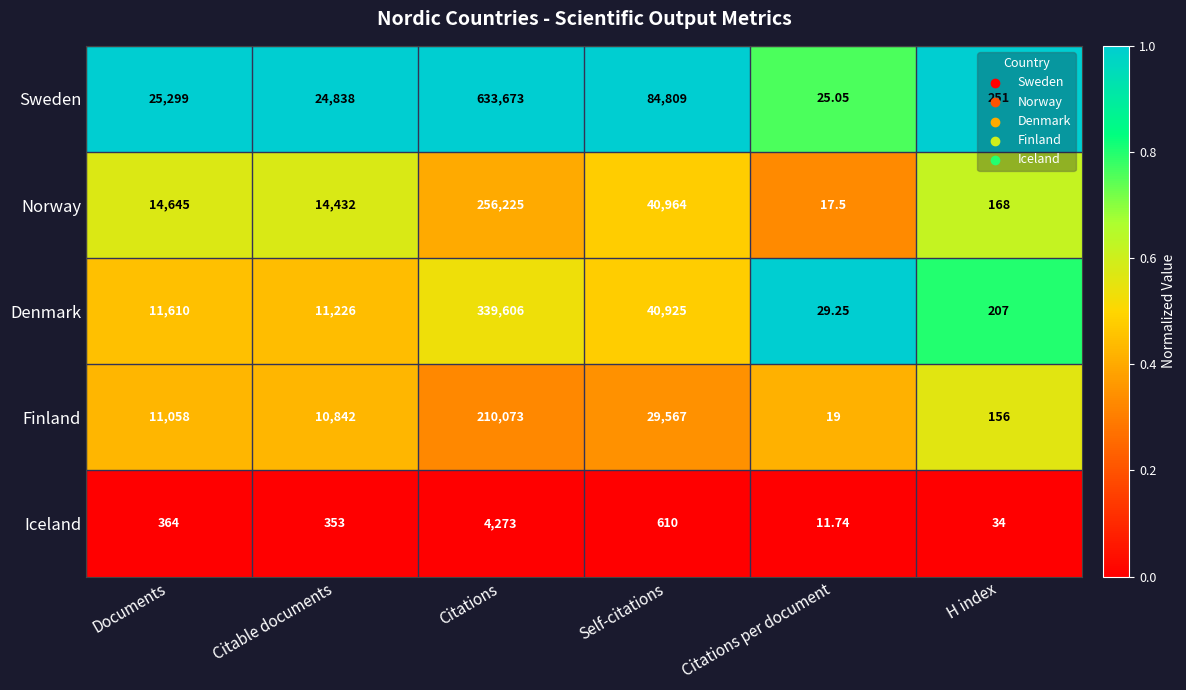

Which series has the largest total across all categories?

Sweden